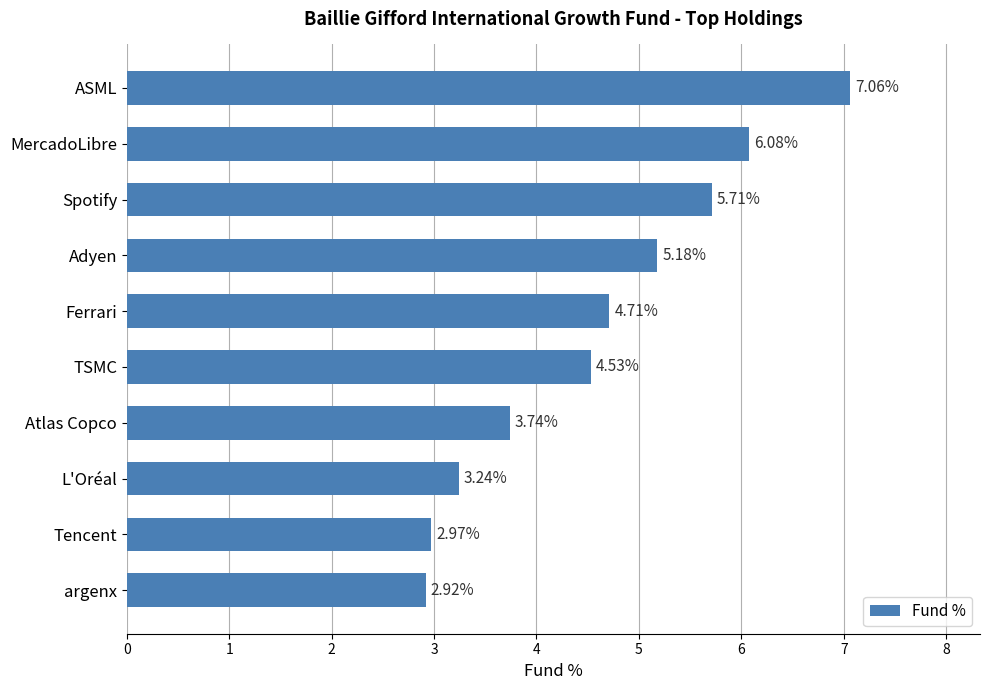

What is the label of the 3rd bar from the top?

Spotify